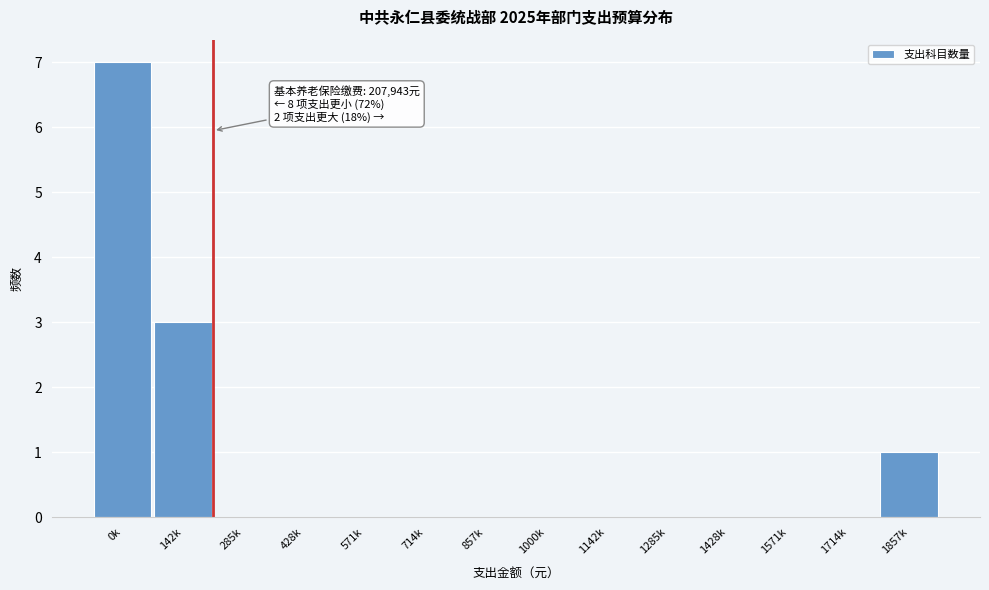

Reading left to right, transcribe all the data shown in this chart.

0k=7	142k=3	285k=0	428k=0	571k=0	714k=0	857k=0	1000k=0	1142k=0	1285k=0	1428k=0	1571k=0	1714k=0	1857k=1